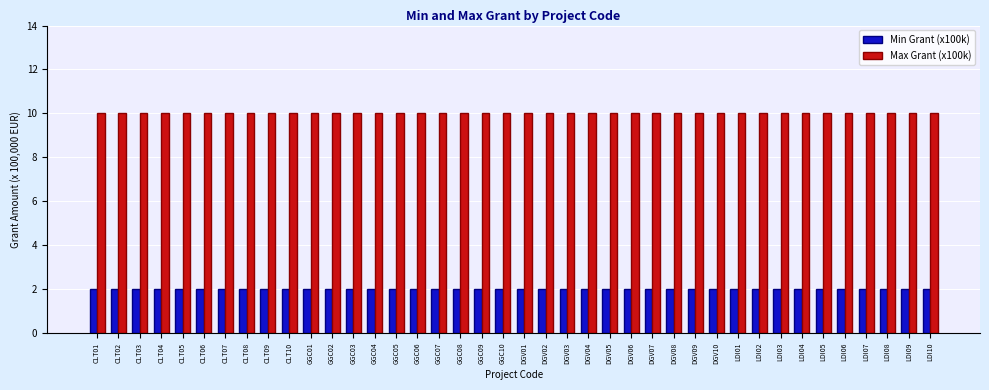

Is it true that Min Grant (x100k) equals 2 at CLT09?

True